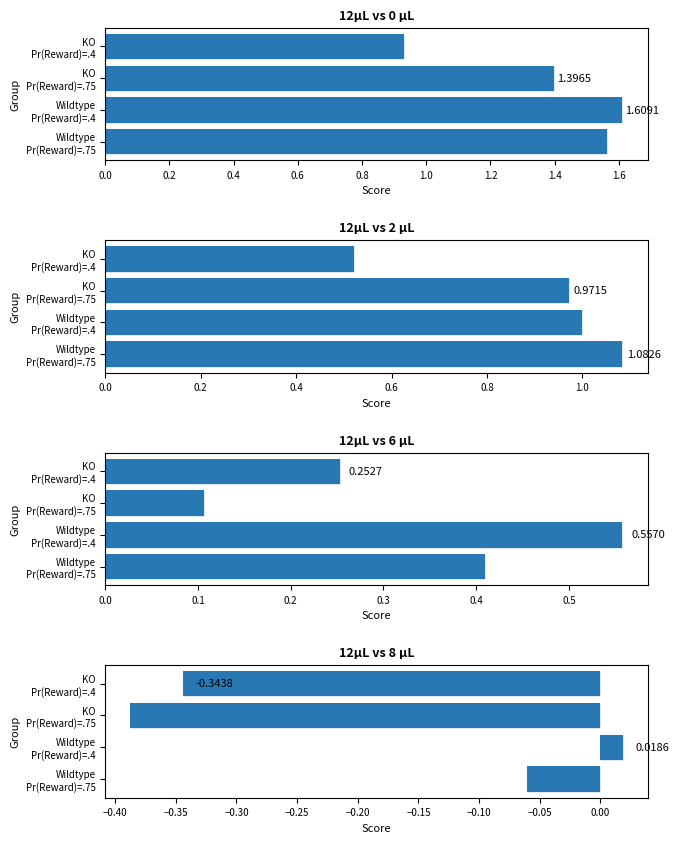

Between KO Pr(Reward)=.75 and Wildtype Pr(Reward)=.4, which is larger?

Wildtype Pr(Reward)=.4